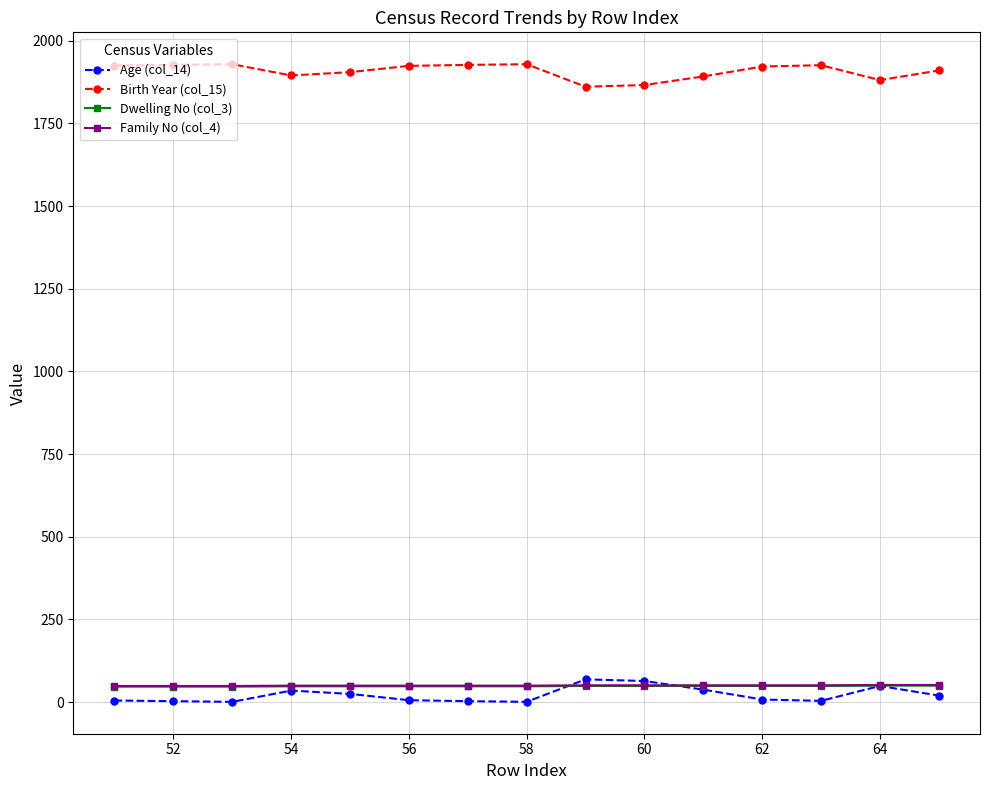

True or false: Age (col_14) and Birth Year (col_15) cross at least once.

False